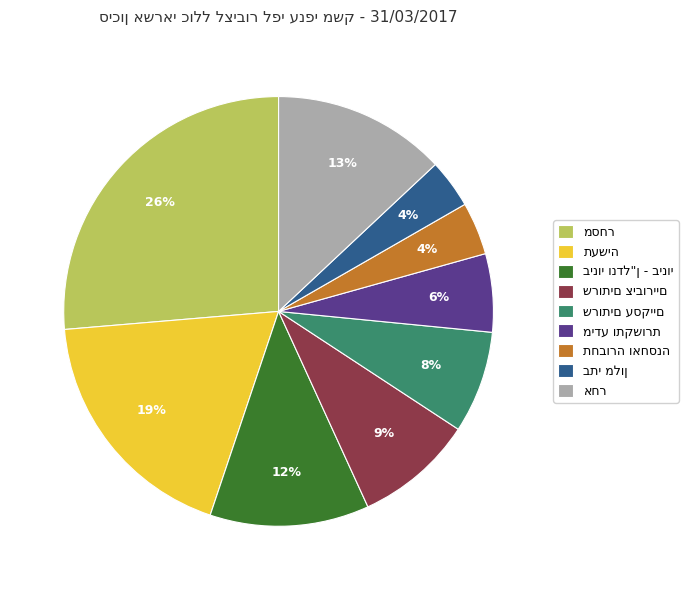

To the nearest percent, what is the average slice percentage?

11%